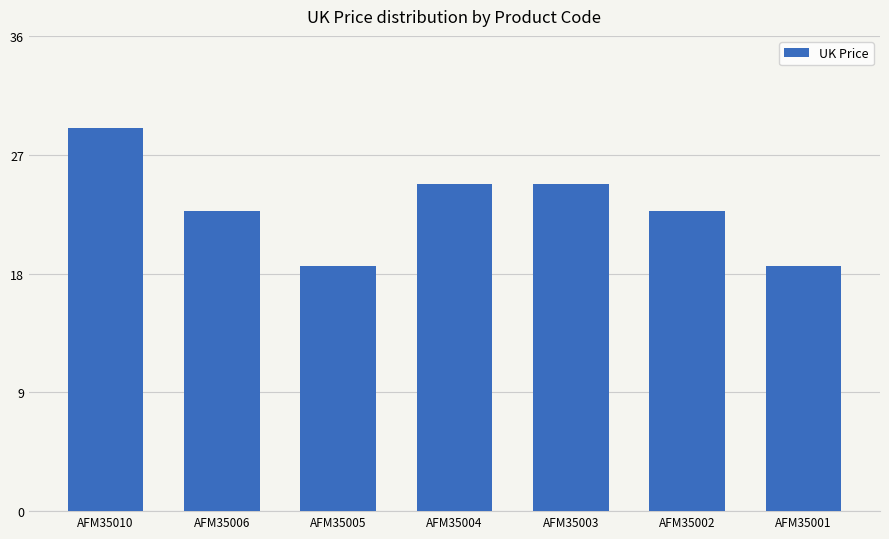

The chart shows a value of 18.6 at AFM35005. True or false?

True